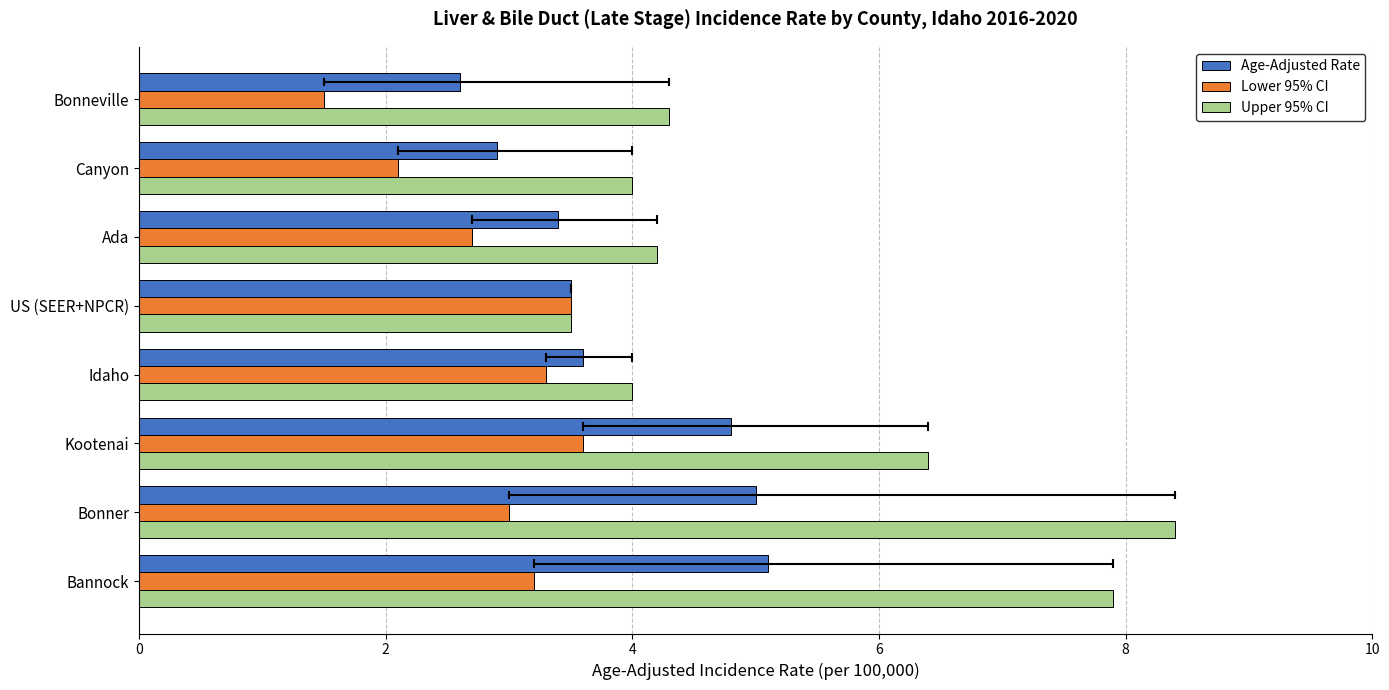

Which series has the largest total across all categories?

Upper 95% CI